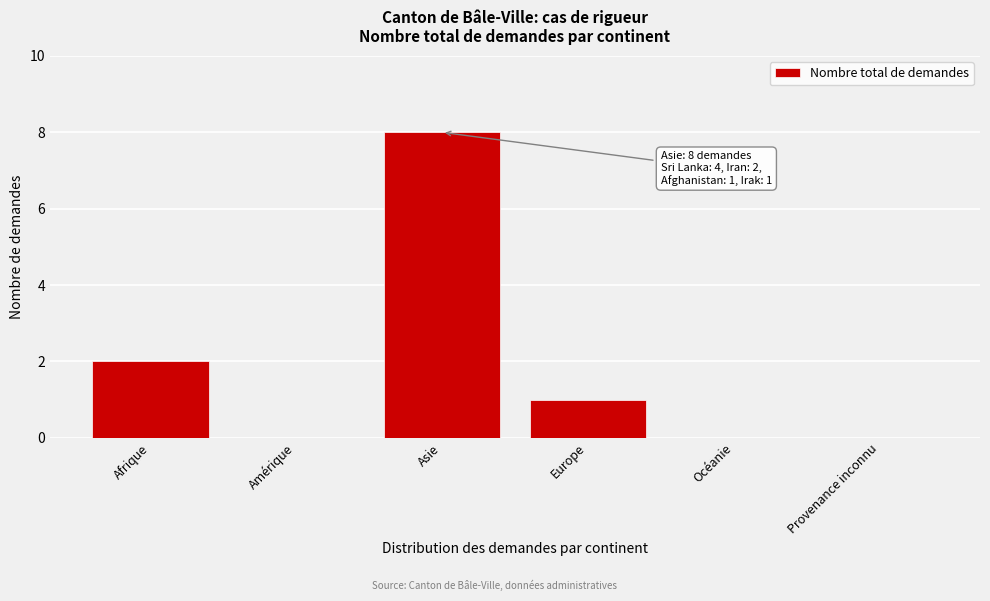

Reading left to right, what are all the values shown in this chart?

Afrique=2	Amérique=0	Asie=8	Europe=1	Océanie=0	Provenance inconnu=0